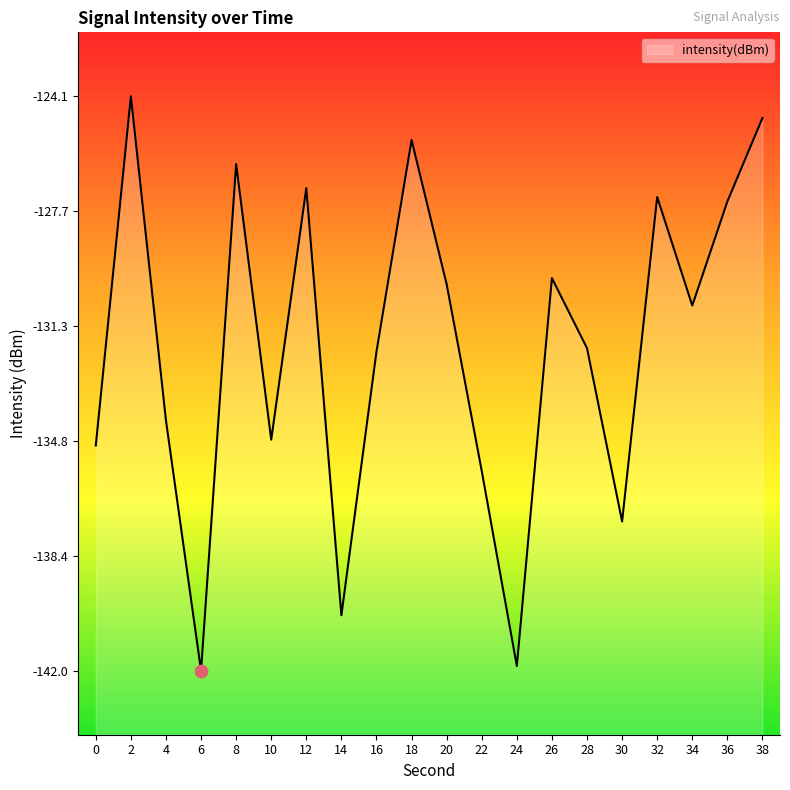

Between 22 and 20, which is larger?

20